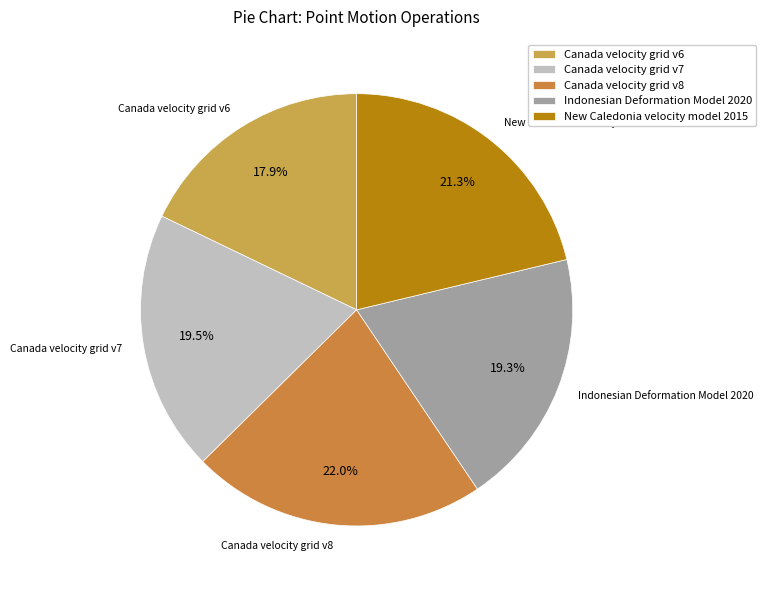

Is there any slice that represents more than half of the pie?

No